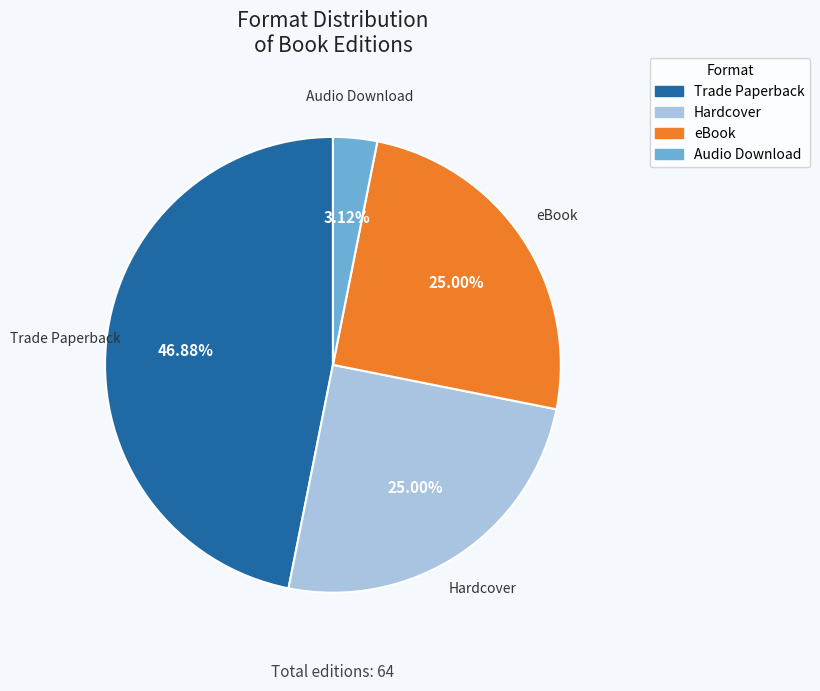

Count the number of slices in the pie.

4